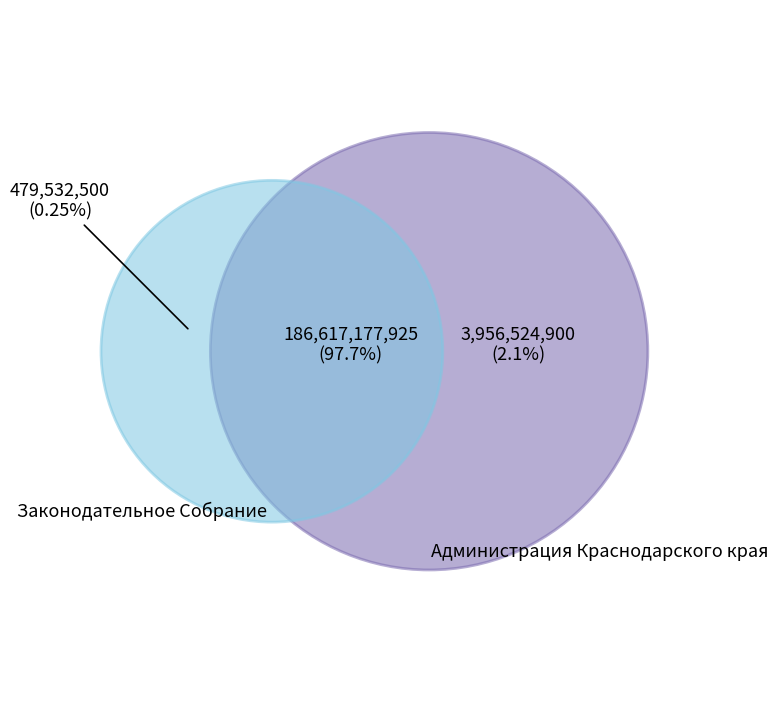

Is it true that Законодательное Собрание is 1% of the pie?

False